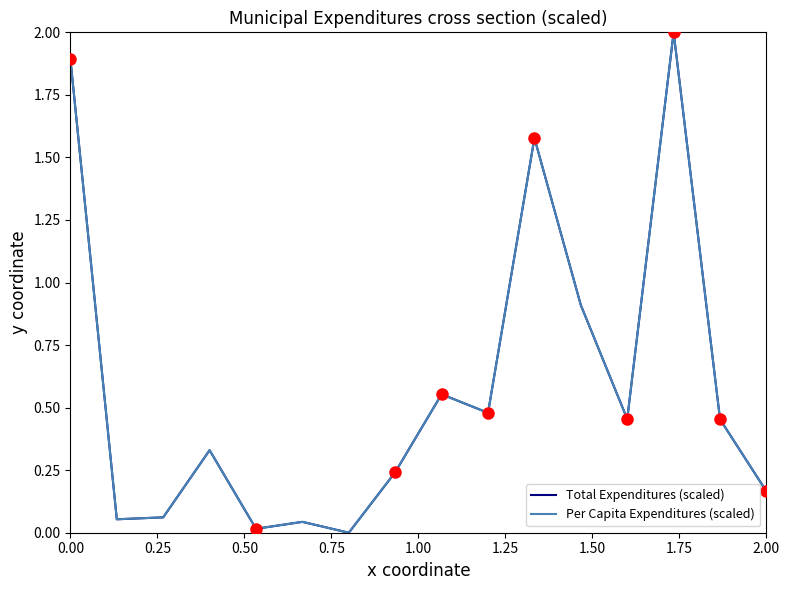

What is the highest value of the Total Expenditures (scaled) series?

2.0